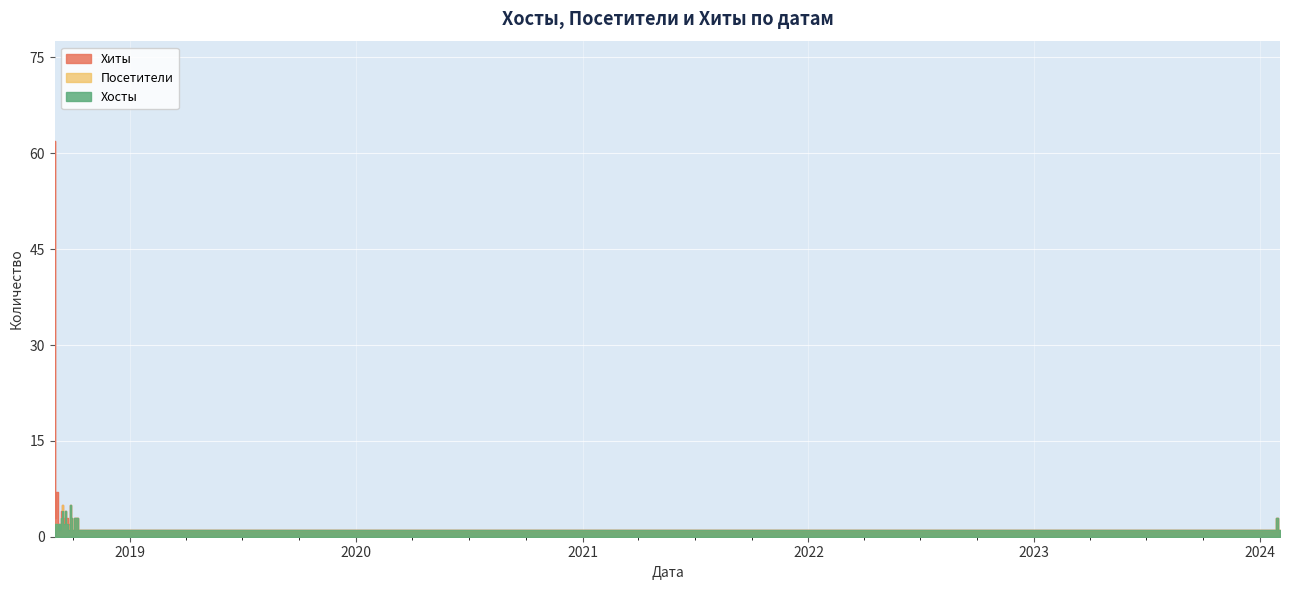

Rank the series at 2018-09-28 from lowest to highest value.

Хиты, Хосты, Посетители